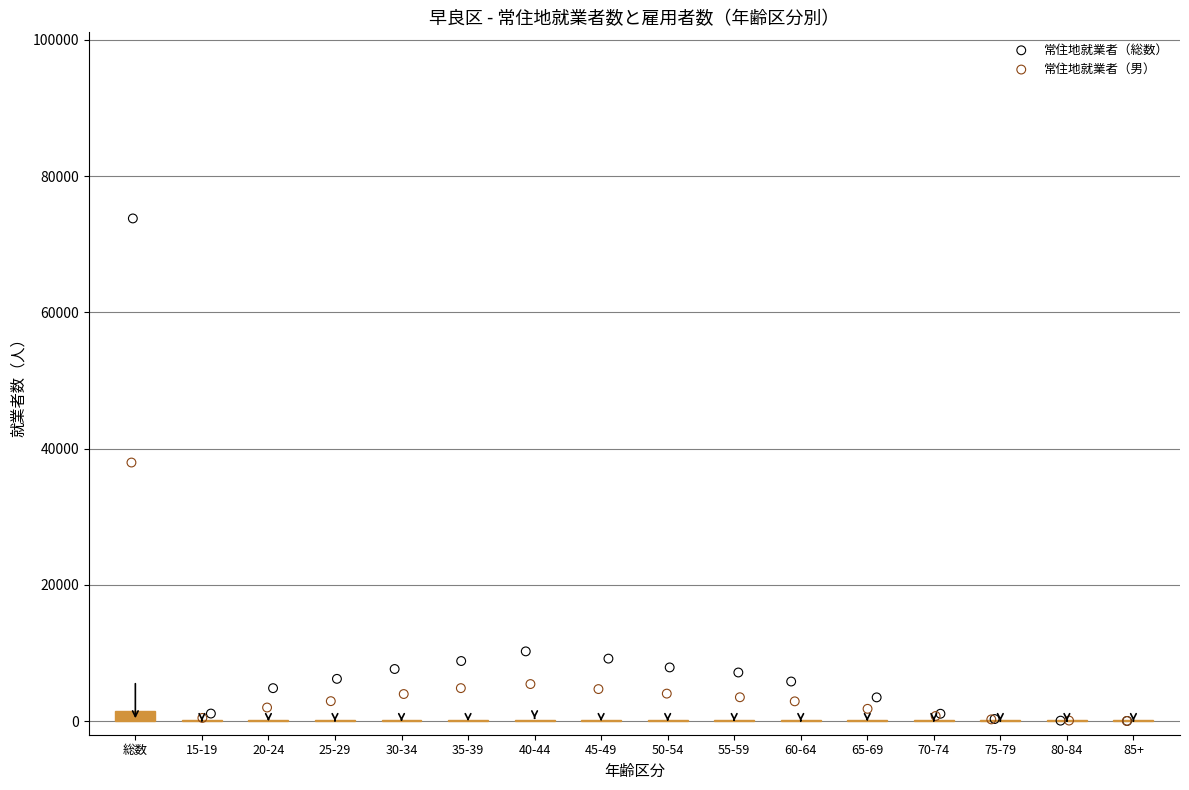

Which series has the widest spread of Y values?

常住地就業者（総数）